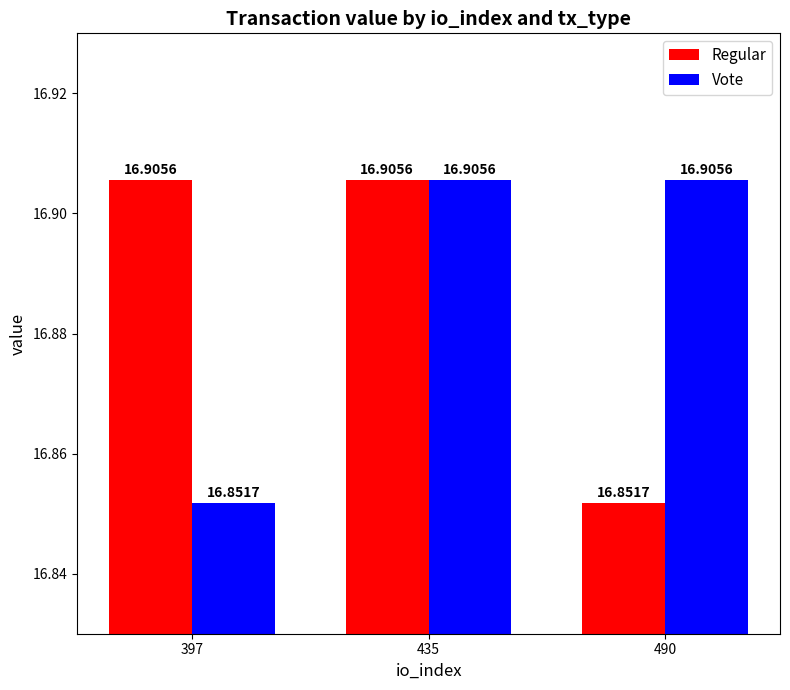

What is the difference between the maximum and minimum values in the Regular series?

0.1